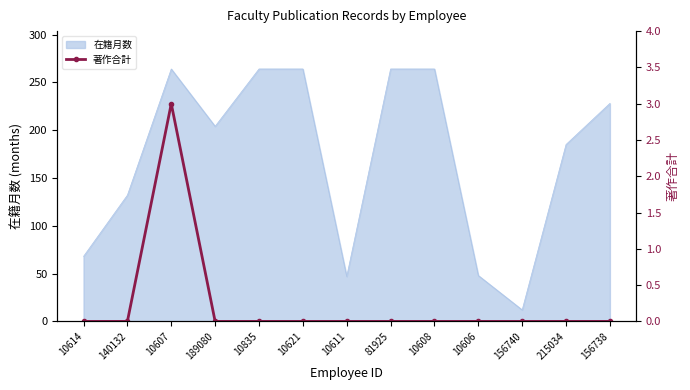

The chart shows a value of 0 at 10614. True or false?

True